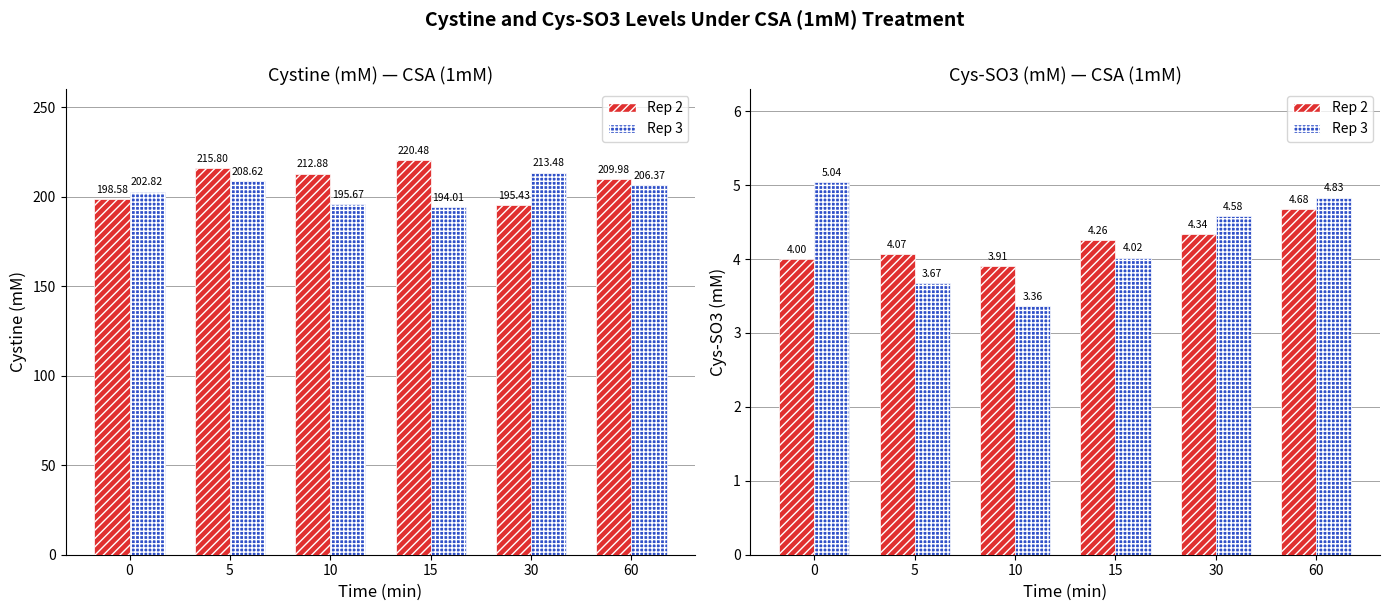

The Cystine Rep2 series shows 277.9 at 0. True or false?

False